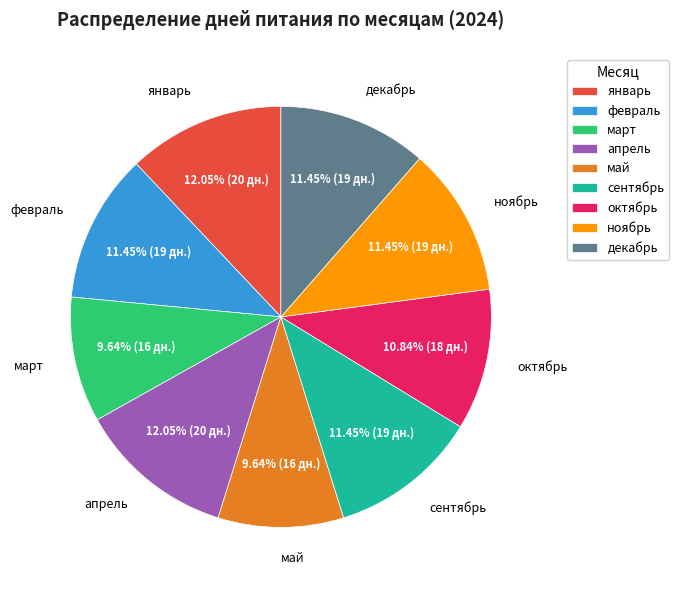

True or false: ноябрь accounts for 11% of the total.

True